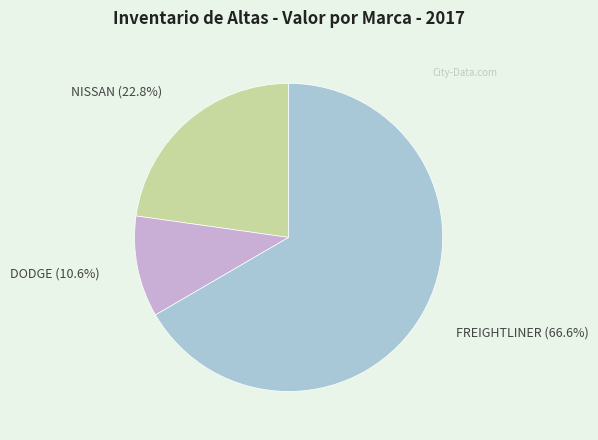

Approximately how many times larger is the value at NISSAN compared to FREIGHTLINER?

0.3